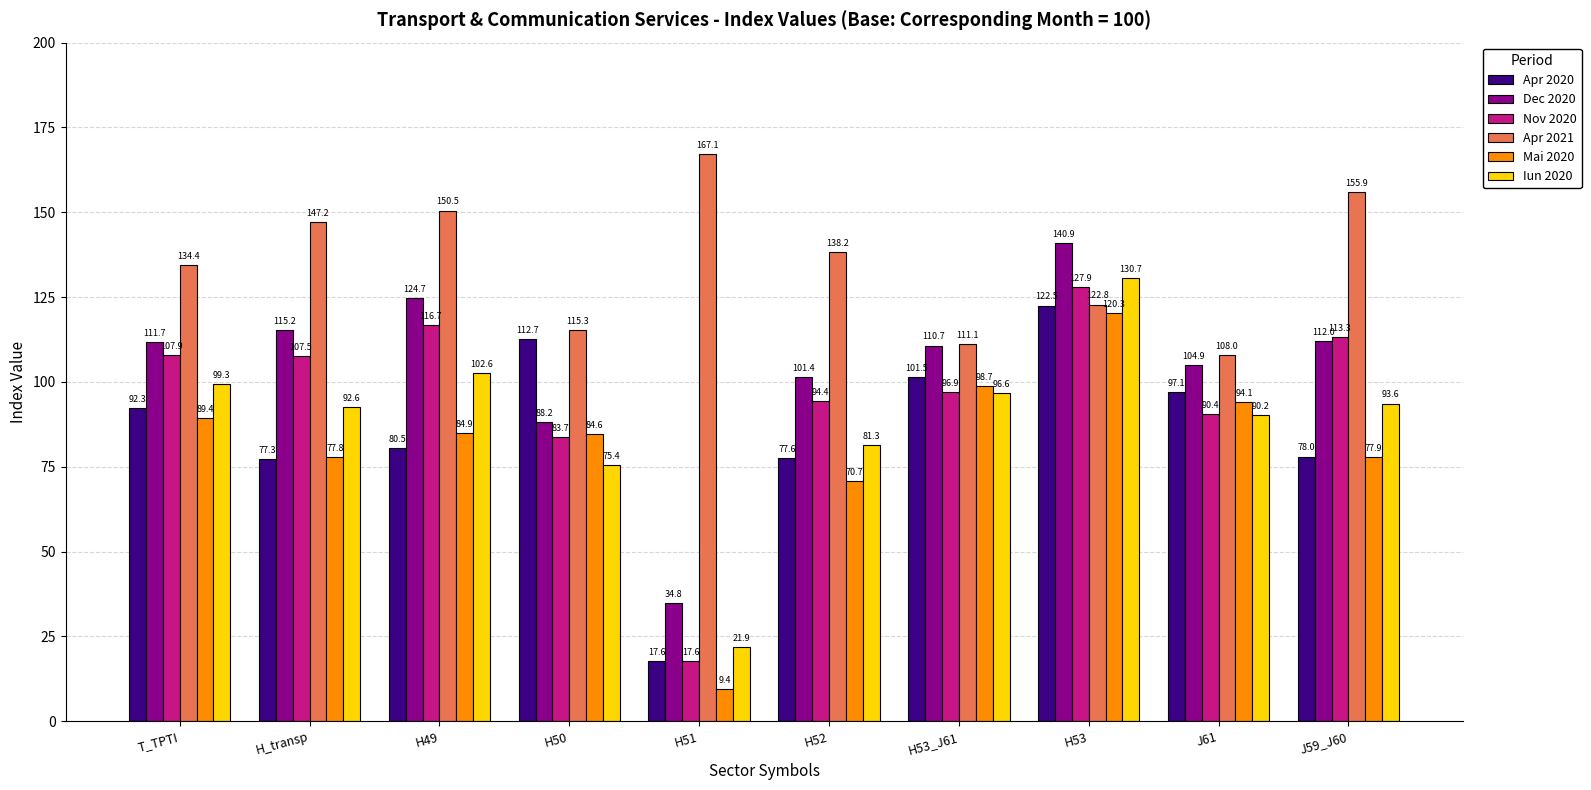

How many series are shown in this chart?

6